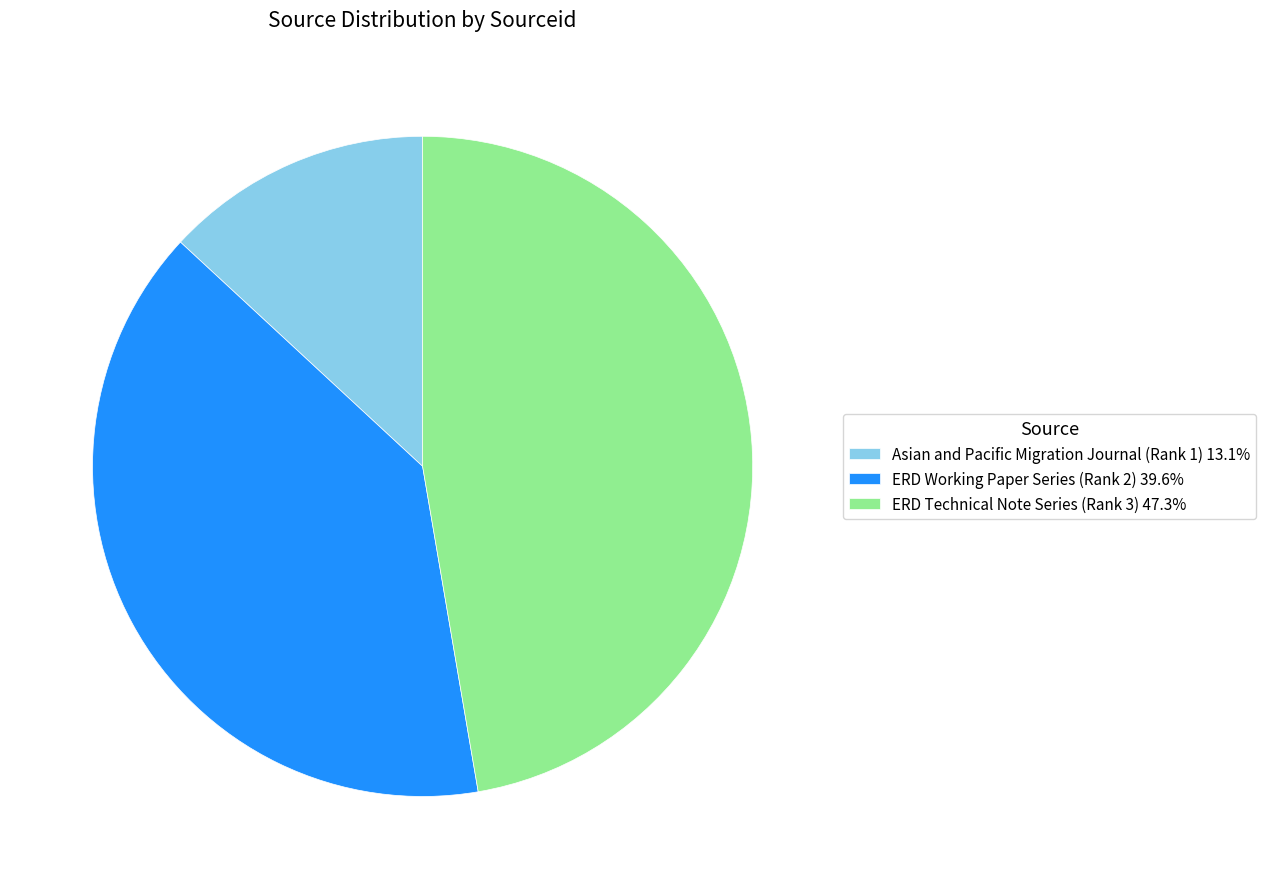

Approximately how many times larger is the value at Asian and Pacific Migration Journal (Rank 1) 13.1% compared to ERD Technical Note Series (Rank 3) 47.3%?

0.3